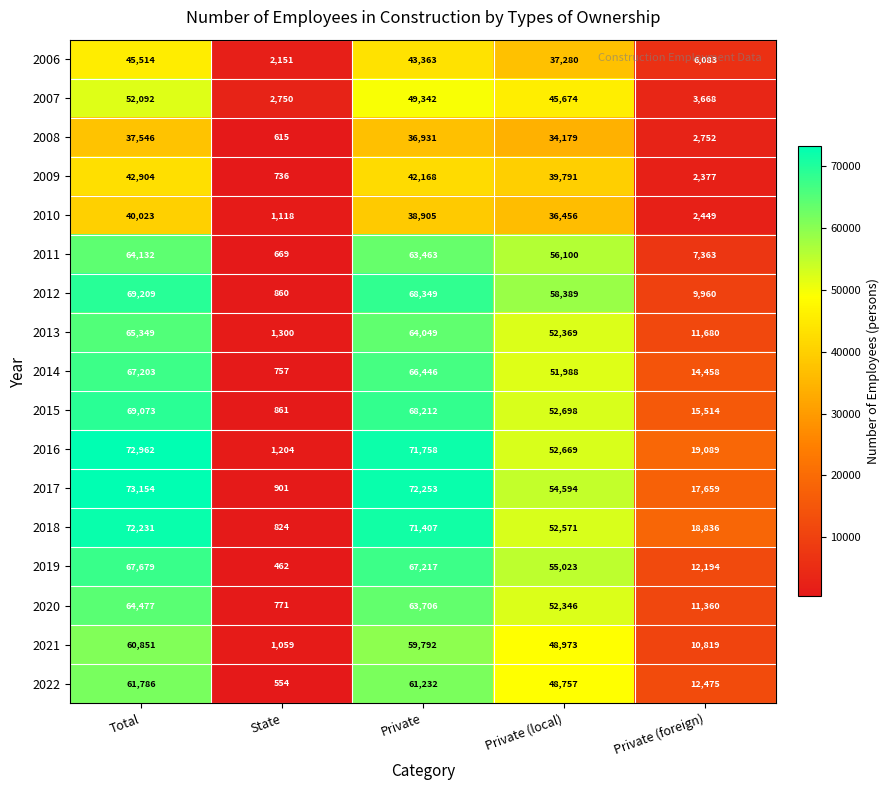

At which category is the sum across all series the highest?

Total